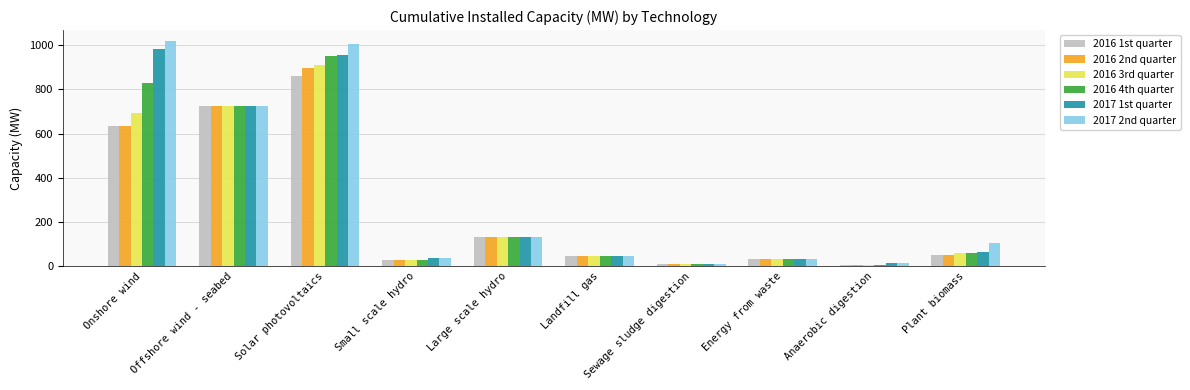

What is the label of the 10th bar from the right?

Onshore wind